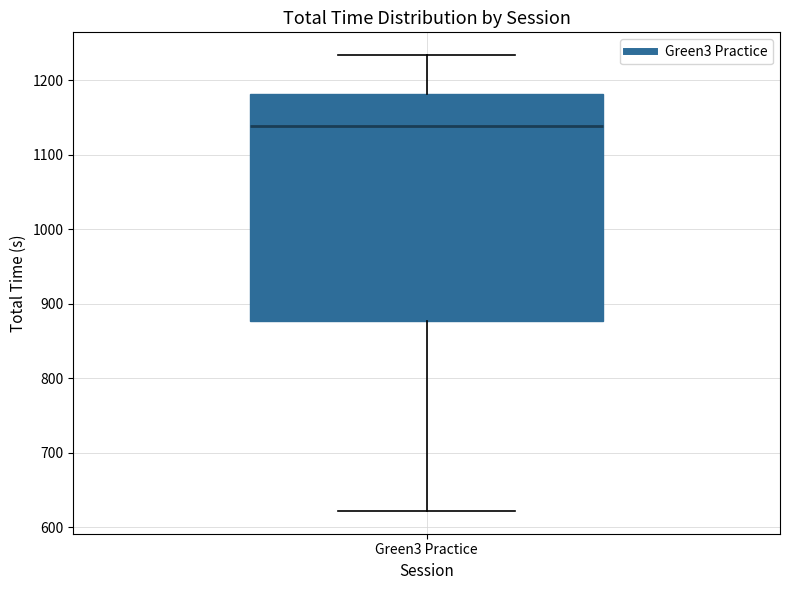

Read this box plot against the y-axis: the position of the median line, the range covered by the box, and the ends of both whiskers. The values are not printed on the chart, so give them approximately, as read against the axis.

median 1140, box 880 to 1180, whiskers 620 to 1230